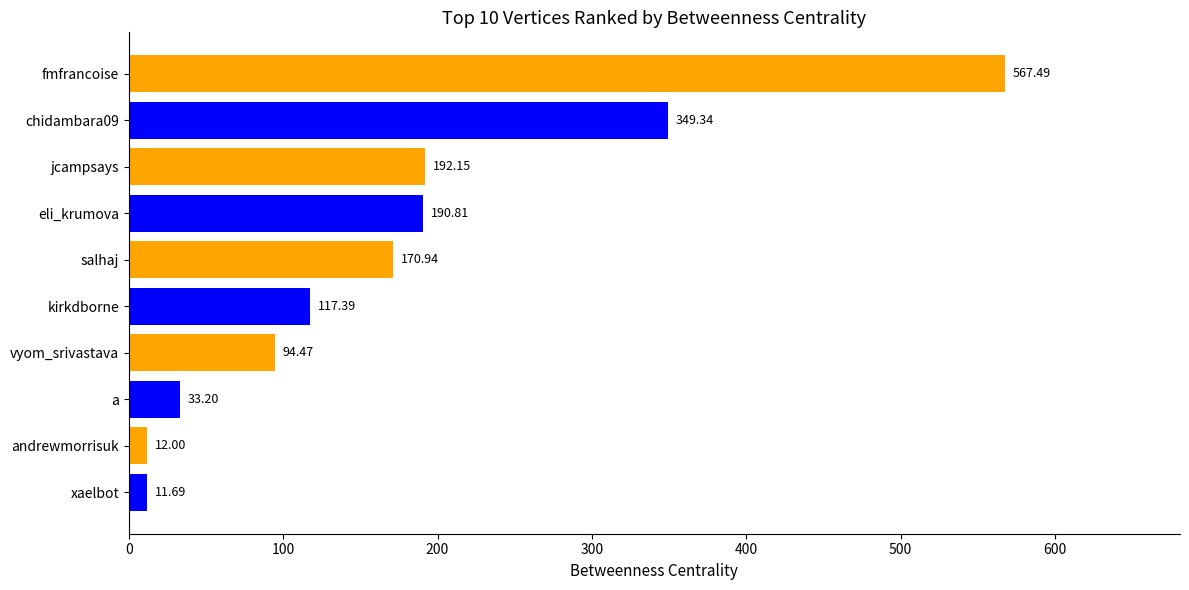

What is the label of the 9th bar from the top?

andrewmorrisuk